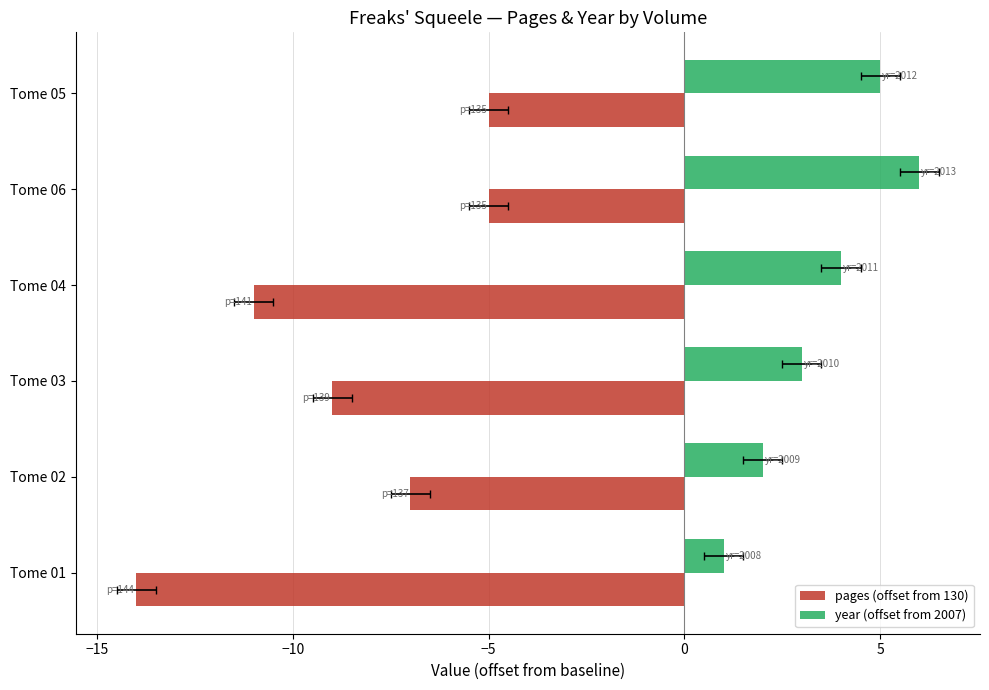

Reading right to left, list all the values displayed in this chart.

pages (offset from 130): -5	-5	-11	-9	-7	-14
year (offset from 2007): 5	6	4	3	2	1